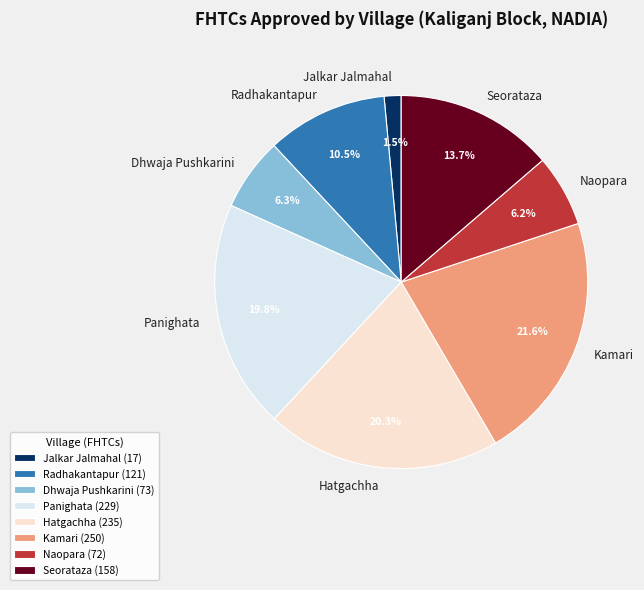

Is there a majority slice in this chart?

No